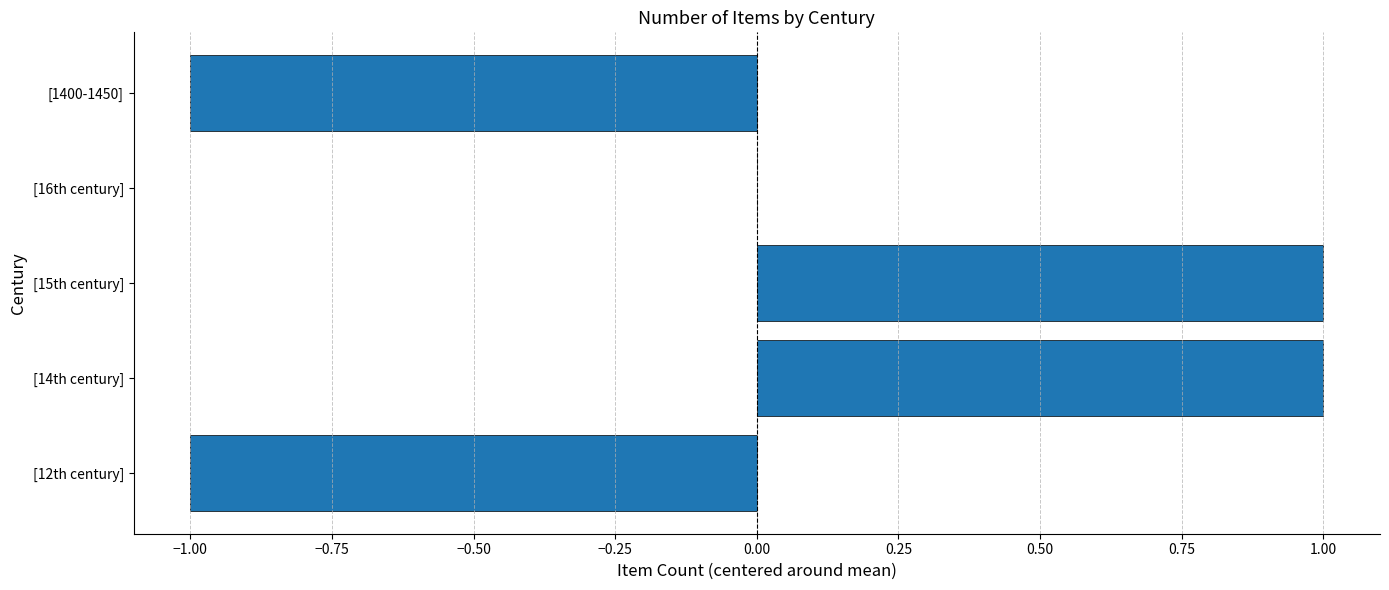

True or false: the data shows 0 at [16th century].

True